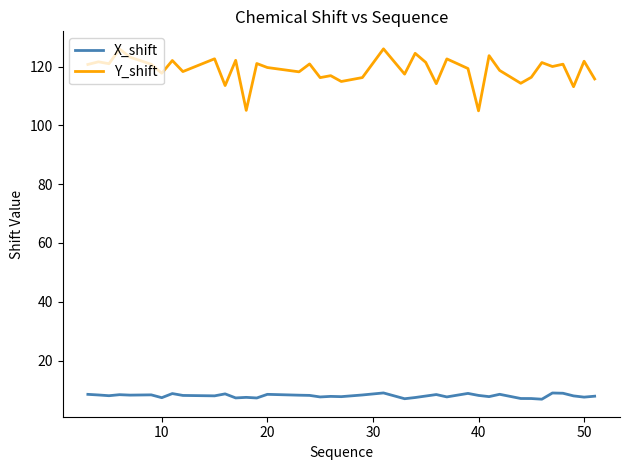

True or false: X_shift and Y_shift intersect in this chart.

False